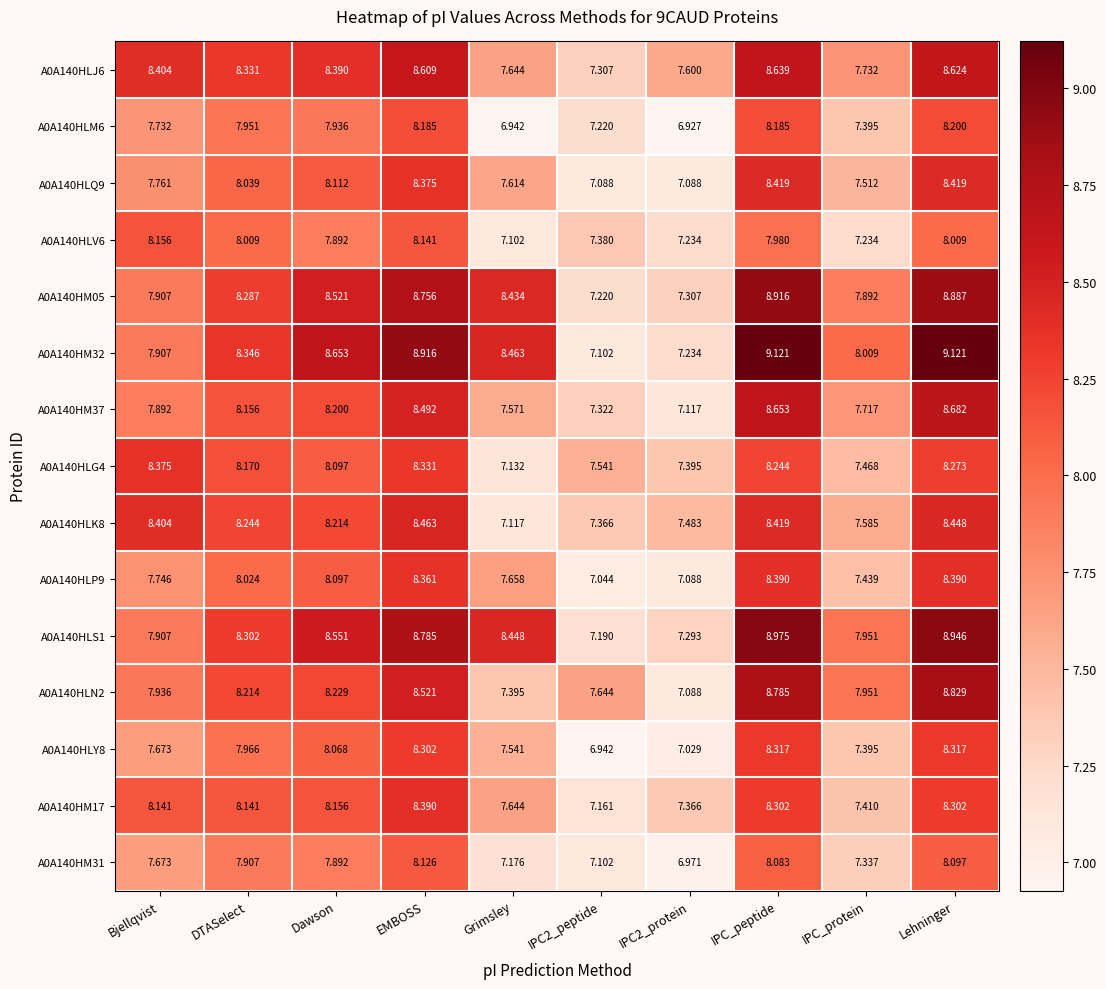

What is the difference between the highest and lowest values at Dawson?

0.8